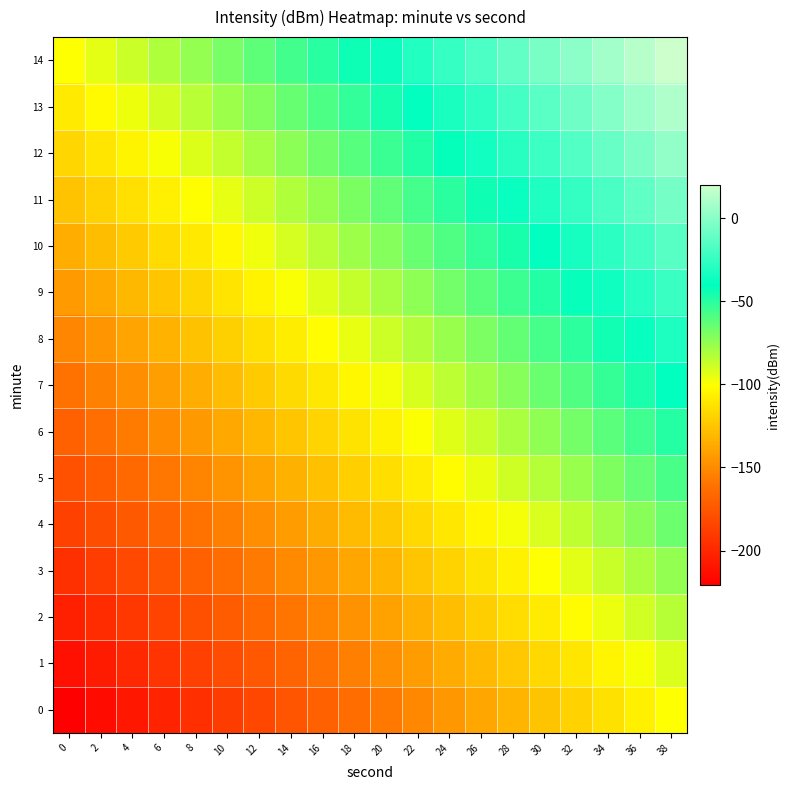

Rank the series at 0 from lowest to highest value.

0, 1, 2, 3, 4, 5, 6, 7, 8, 9, 10, 11, 12, 13, 14